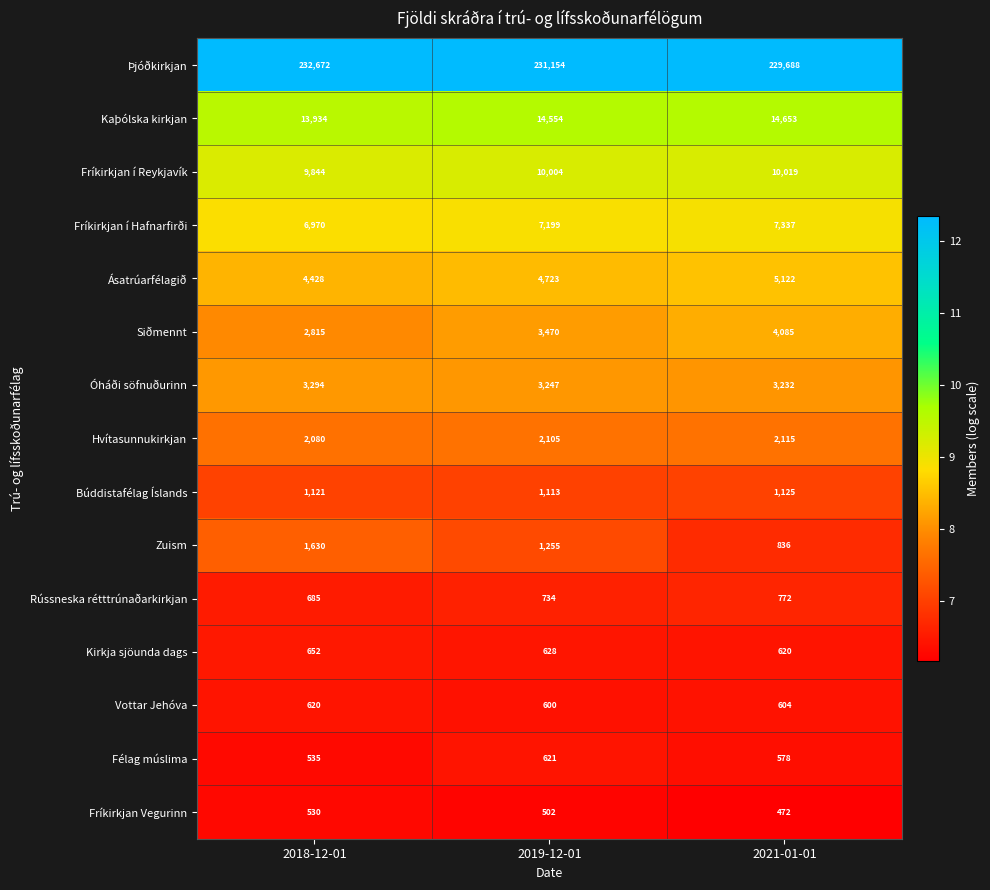

Which series has the largest total across all categories?

Þjóðkirkjan